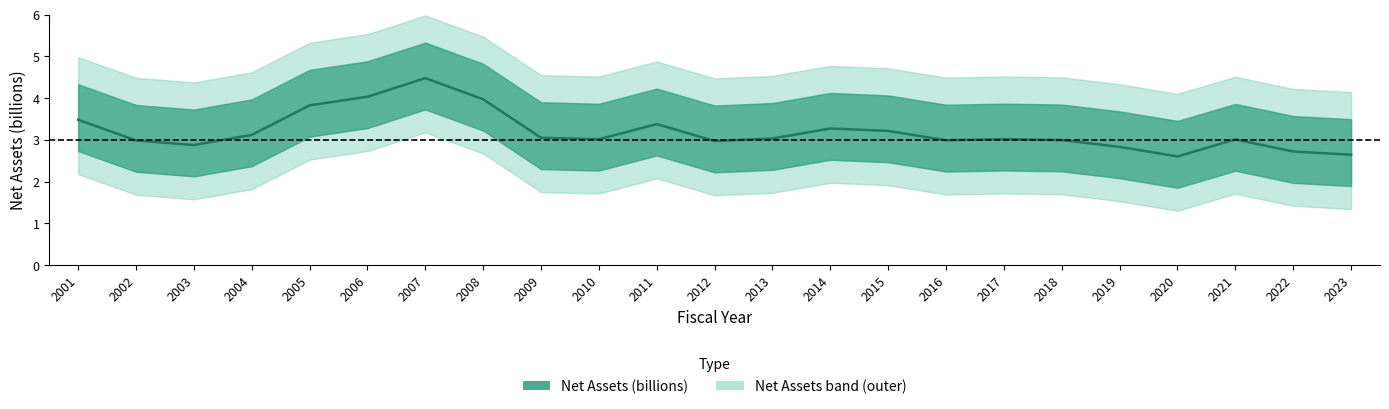

What is the difference between the maximum and minimum values?

1.9